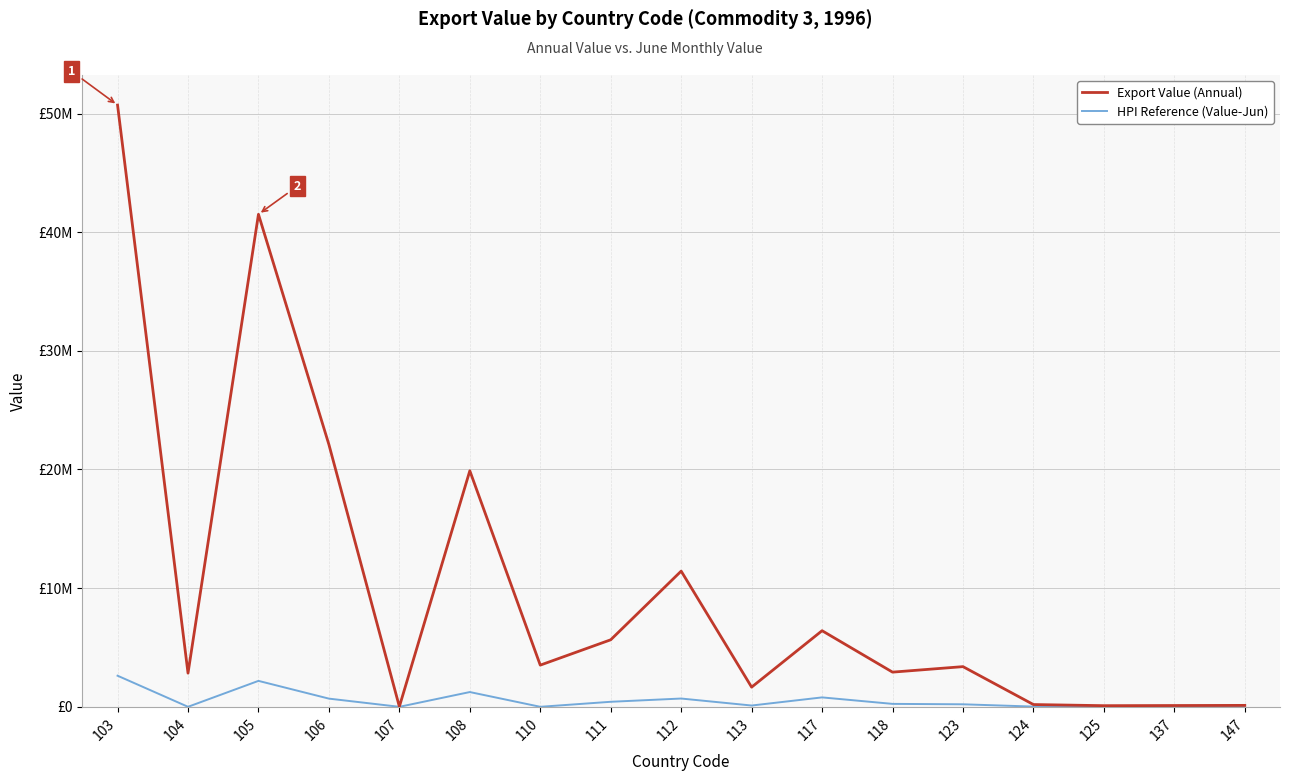

Which series has the largest total across all categories?

Export Value (Annual)